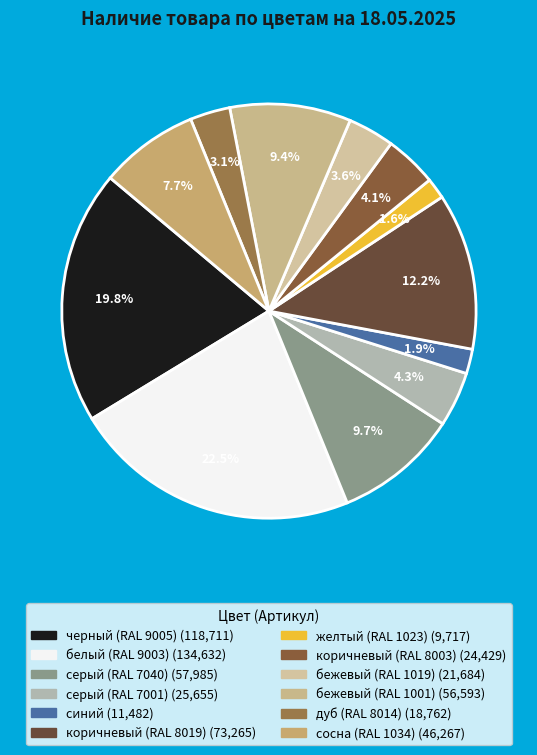

To the nearest percent, what is the combined percentage of серый (RAL 7001) and коричневый (RAL 8003)?

8%